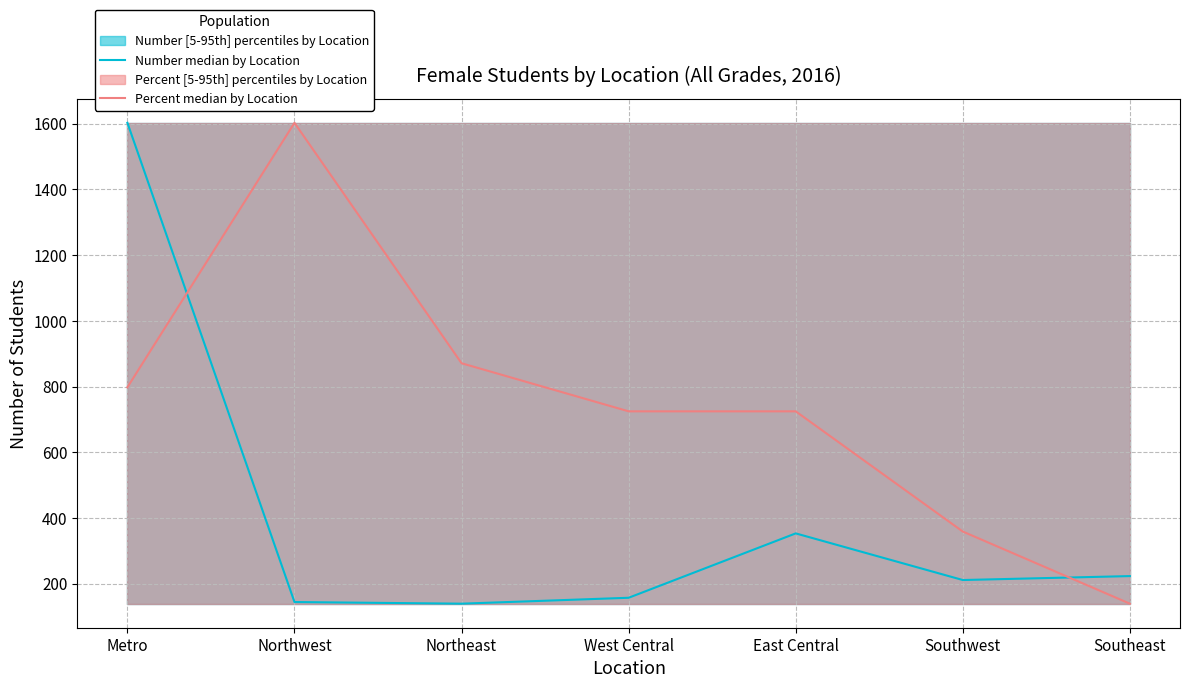

Read the Number median by Location value at Metro.

1603.0